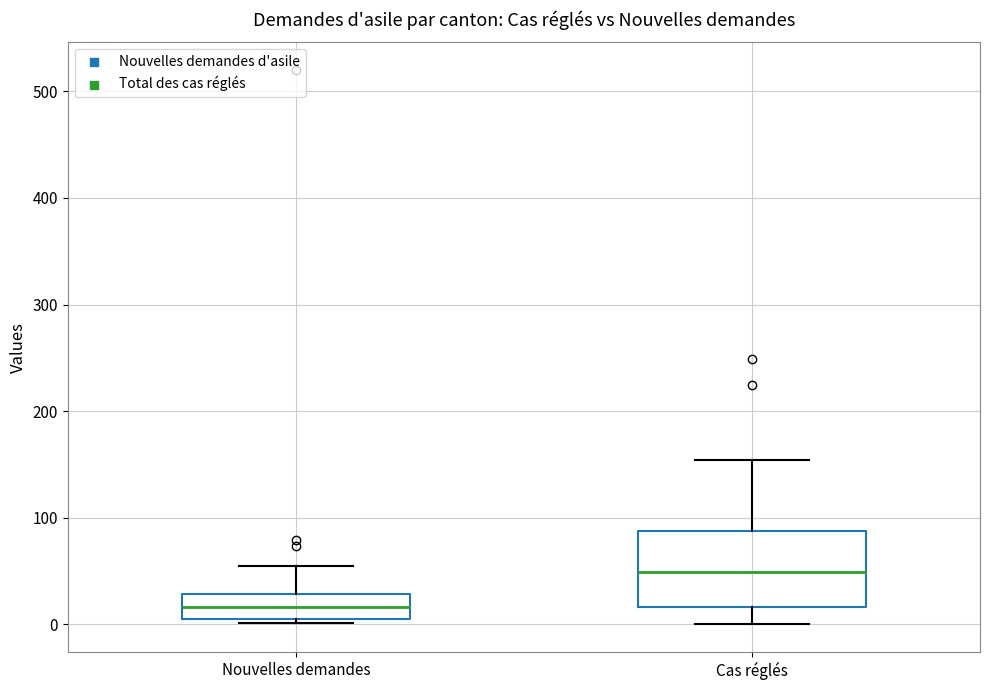

Comparing the boxes themselves (not the whiskers), which one is the tallest?

Cas réglés